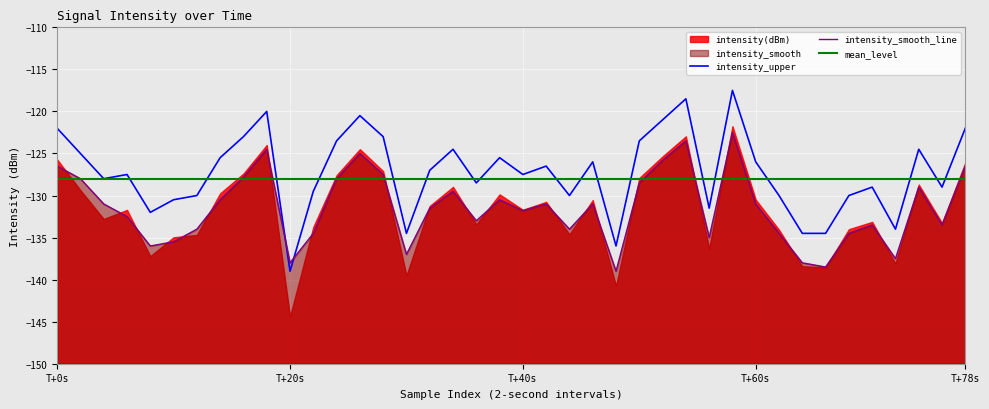

Which series has the largest total across all categories?

intensity_upper